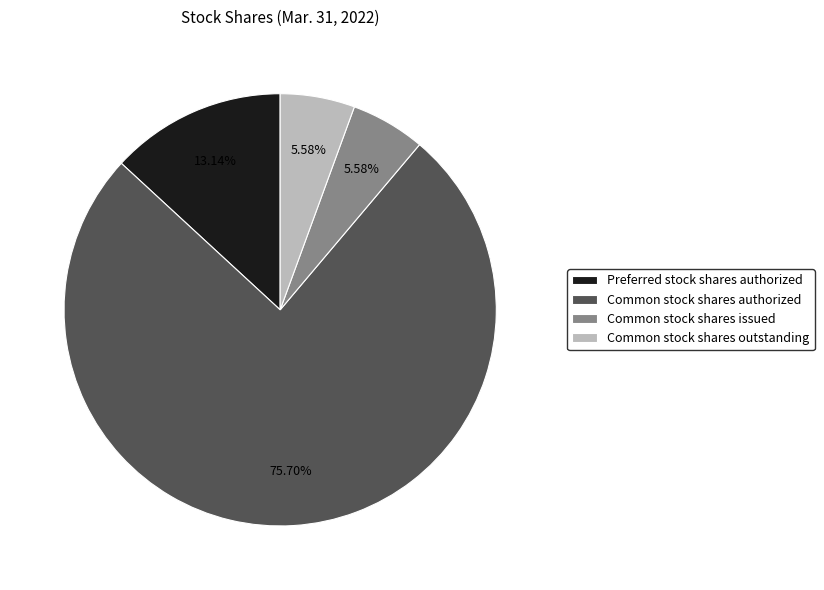

Is the sum of Common stock shares authorized and Common stock shares outstanding greater than half?

Yes